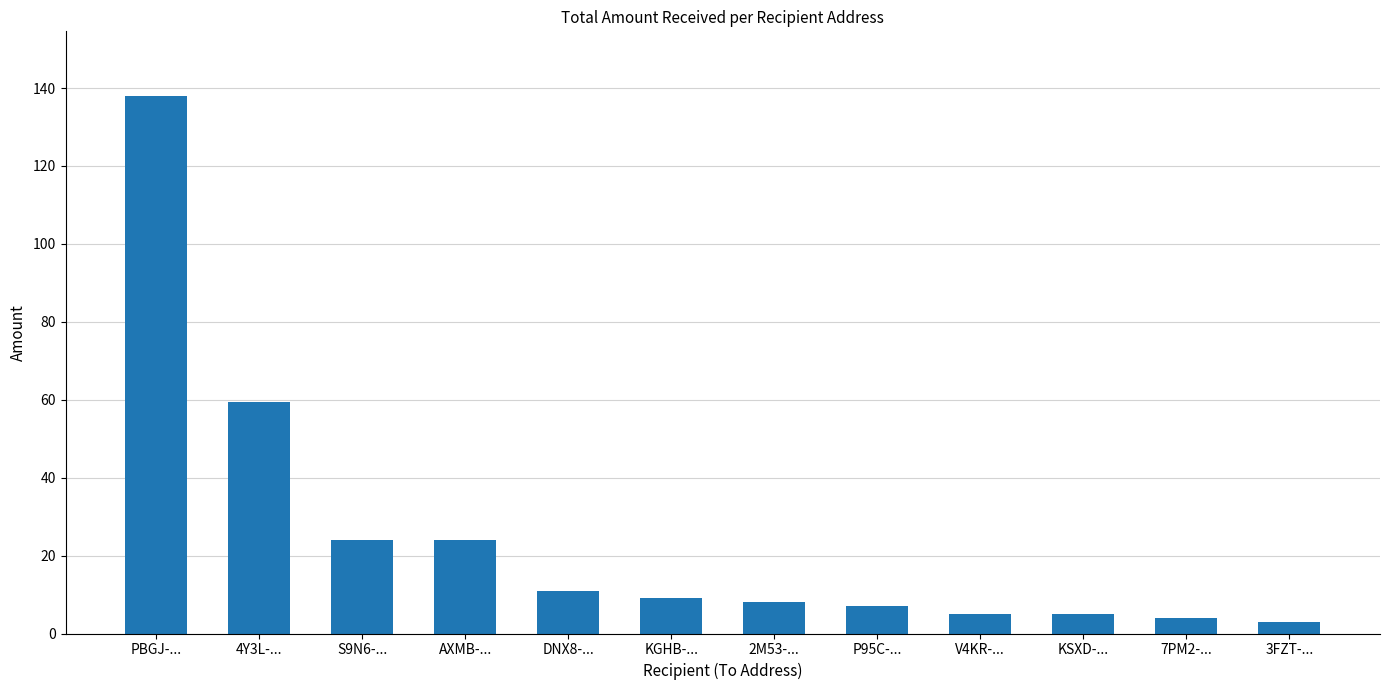

What is the greatest value displayed?

138.0